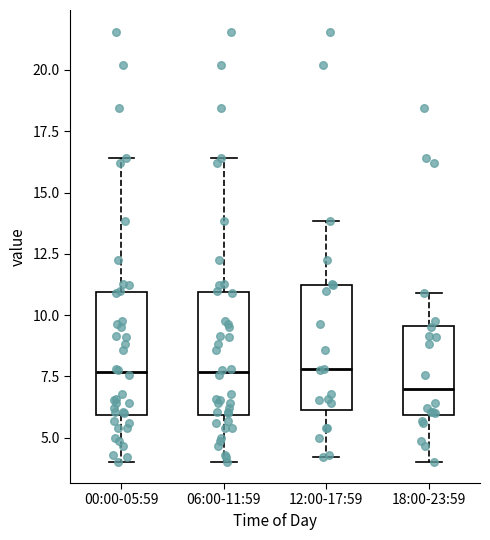

Which box's median line is the lowest?

18:00-23:59